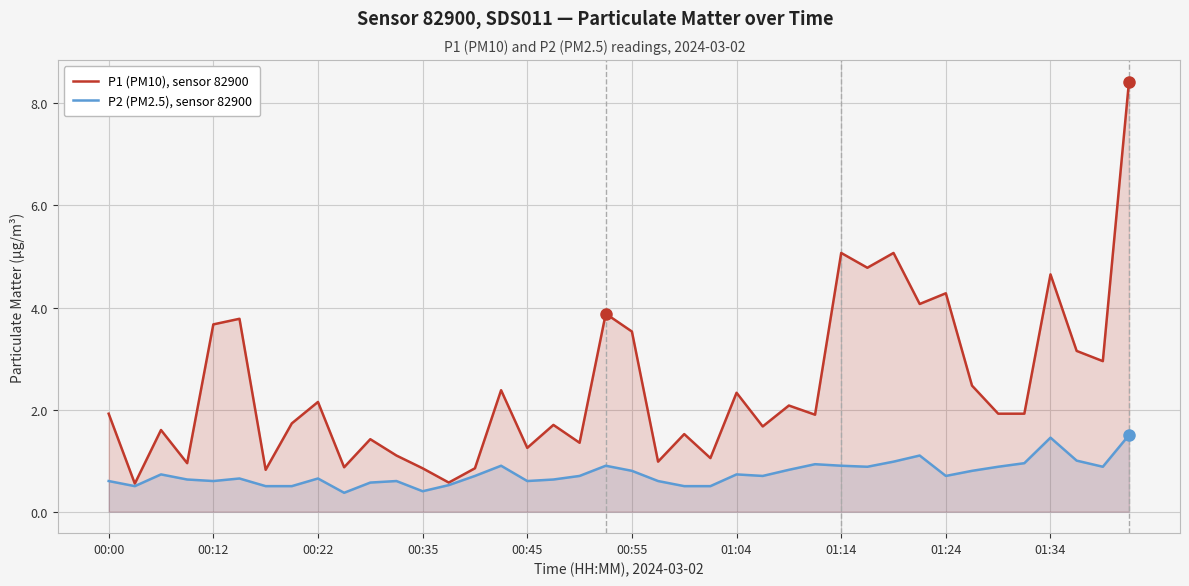

True or false: P2 (PM2.5), sensor 82900 and P1 (PM10), sensor 82900 cross at least once.

False